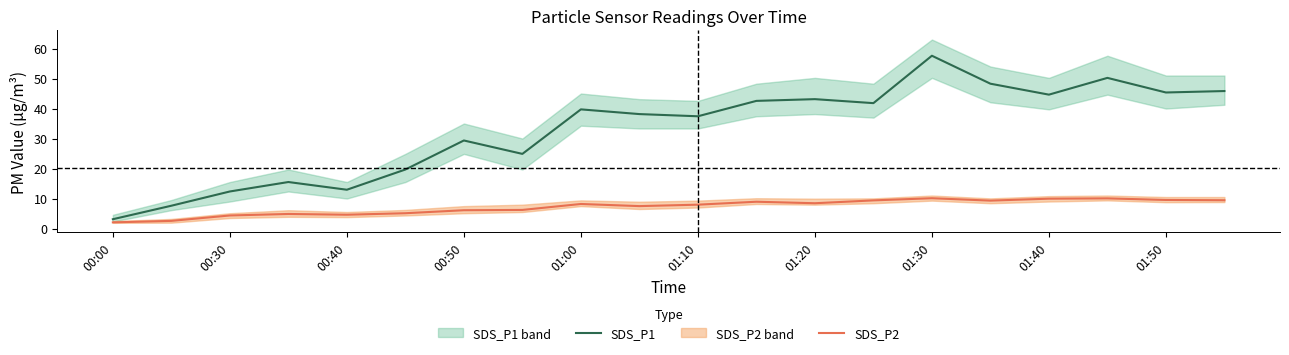

In SDS_P1, how many points are lower than both neighbors (excluding endpoints)?

6